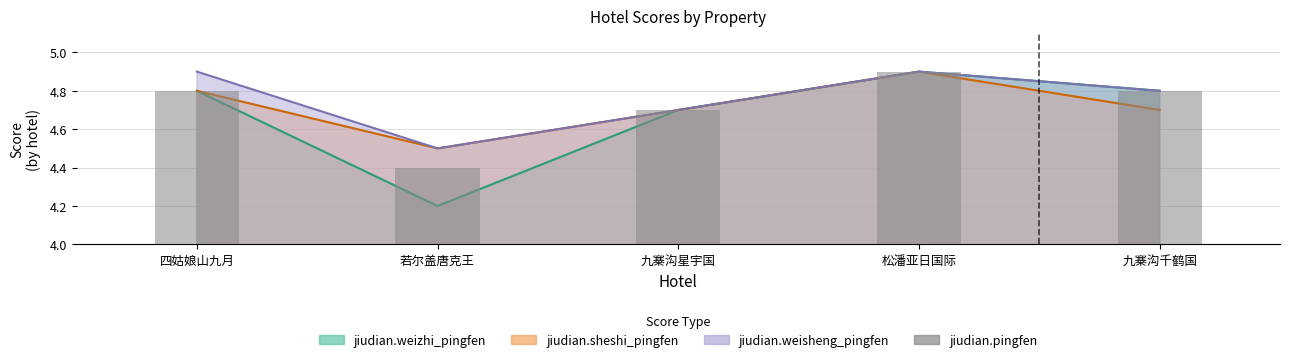

Between 若尔盖唐克王 and 四姑娘山九月, which is larger?

四姑娘山九月